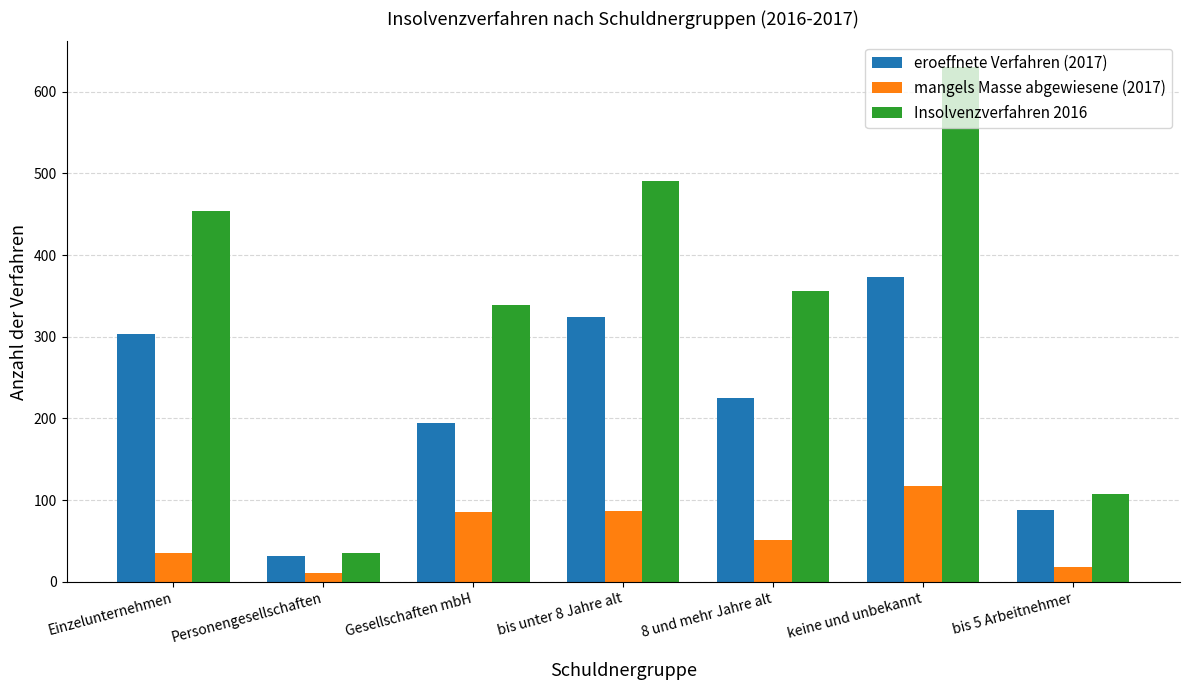

At Einzelunternehmen, list the series in order from smallest to largest.

mangels Masse abgewiesene (2017), eroeffnete Verfahren (2017), Insolvenzverfahren 2016